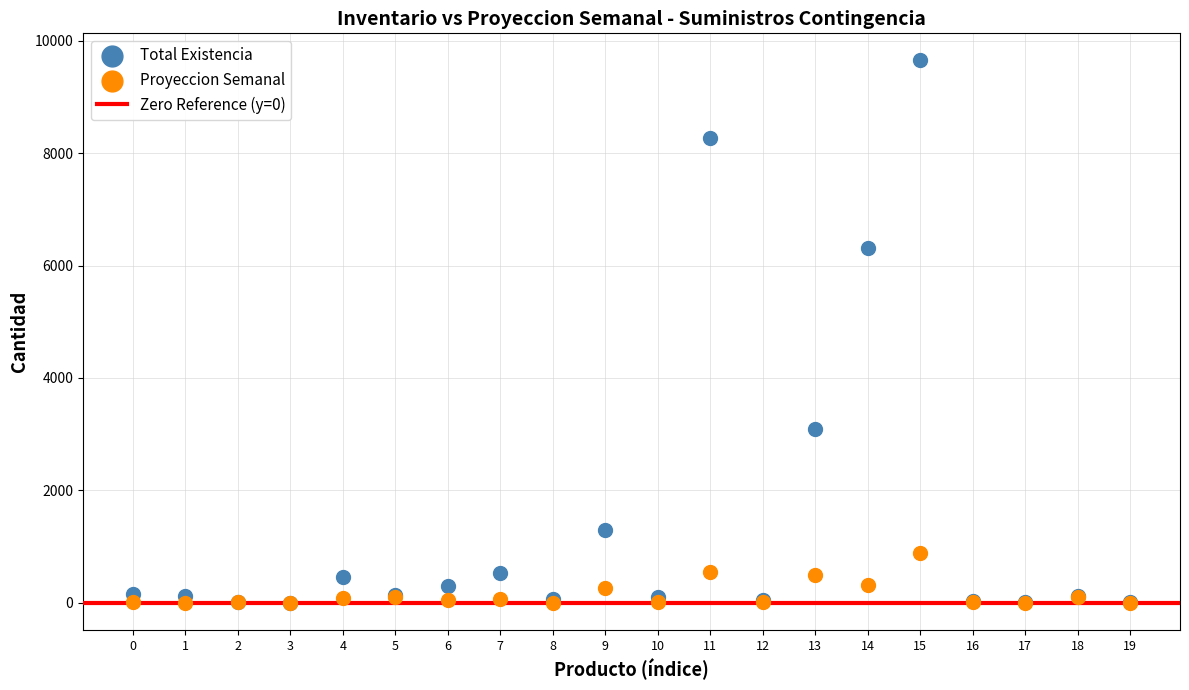

Across all series, what Y value is closest to 4824?

6320